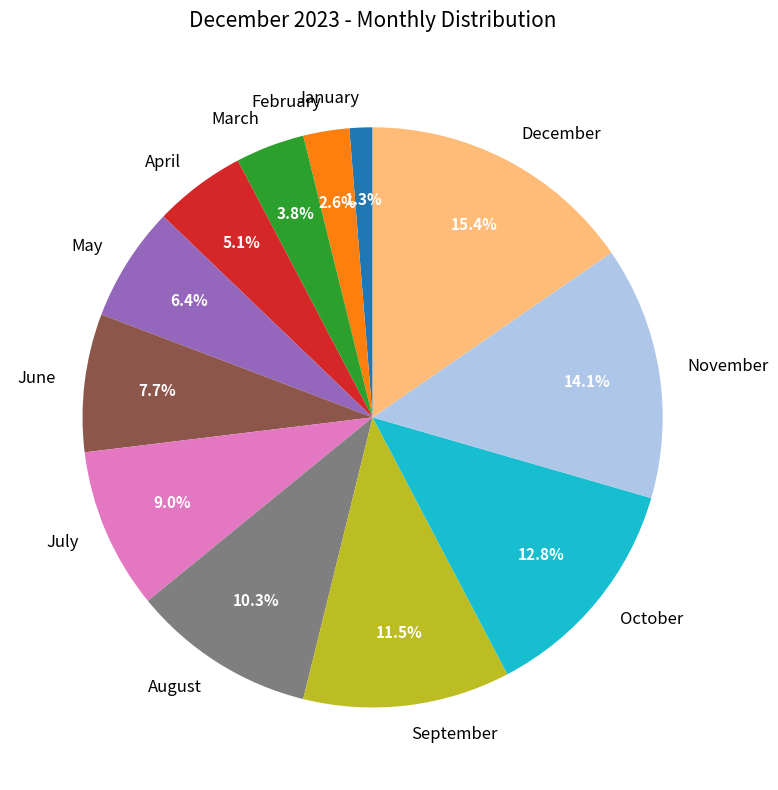

To the nearest percent, what is the combined percentage of July and August?

19%